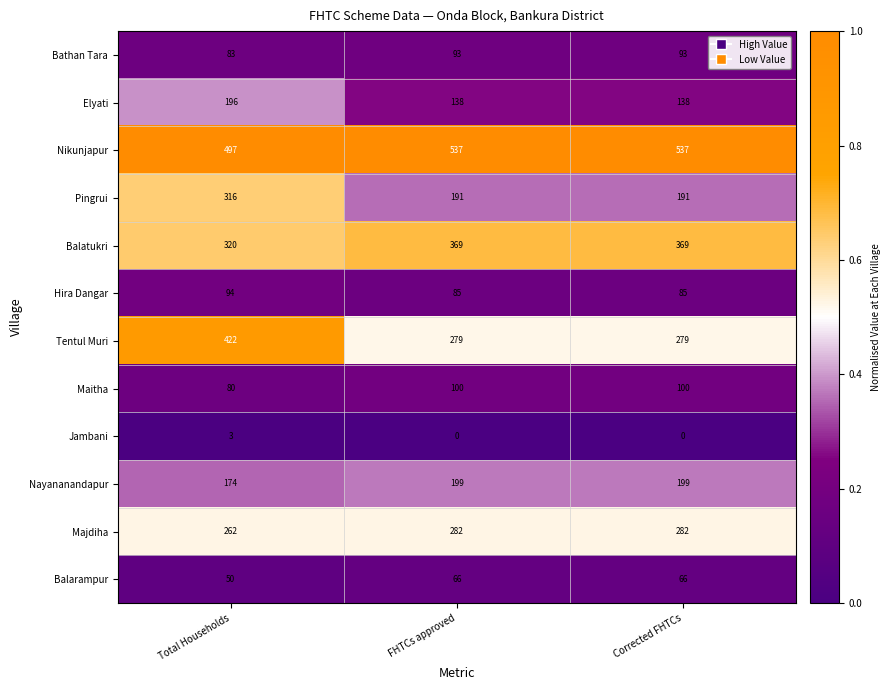

At how many categories does at least one series exceed 0?

3